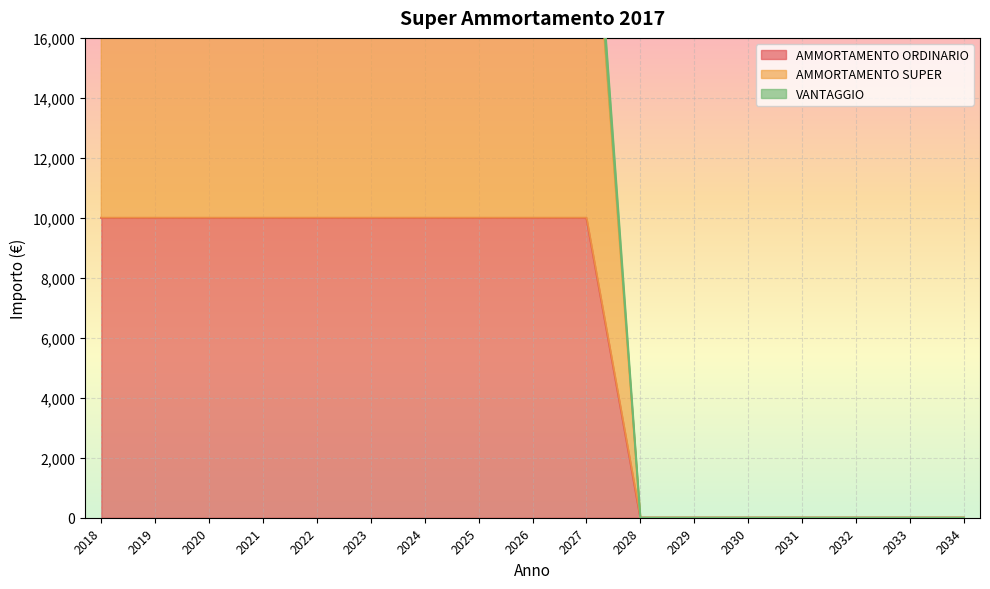

How many lines are shown in the chart?

3